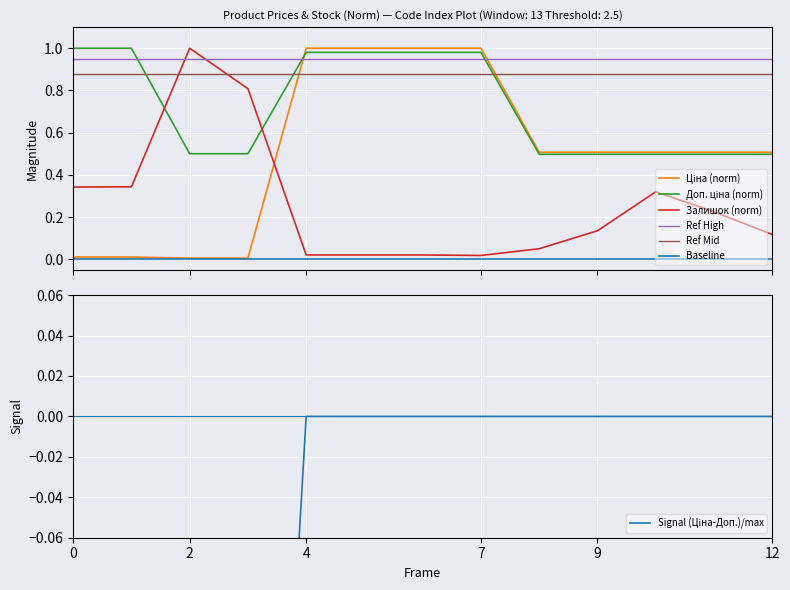

True or false: Baseline and Ref Mid intersect in this chart.

False